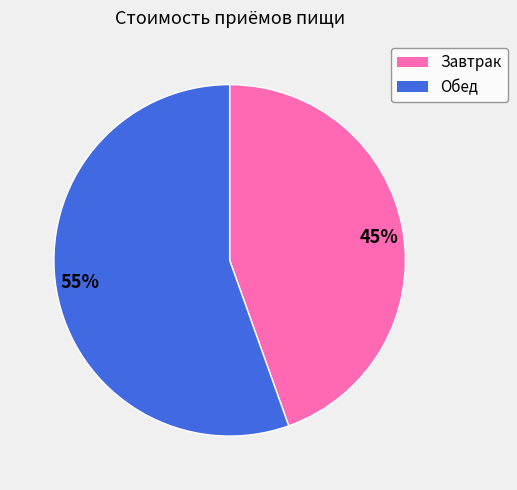

What is the largest slice in the pie chart?

55%